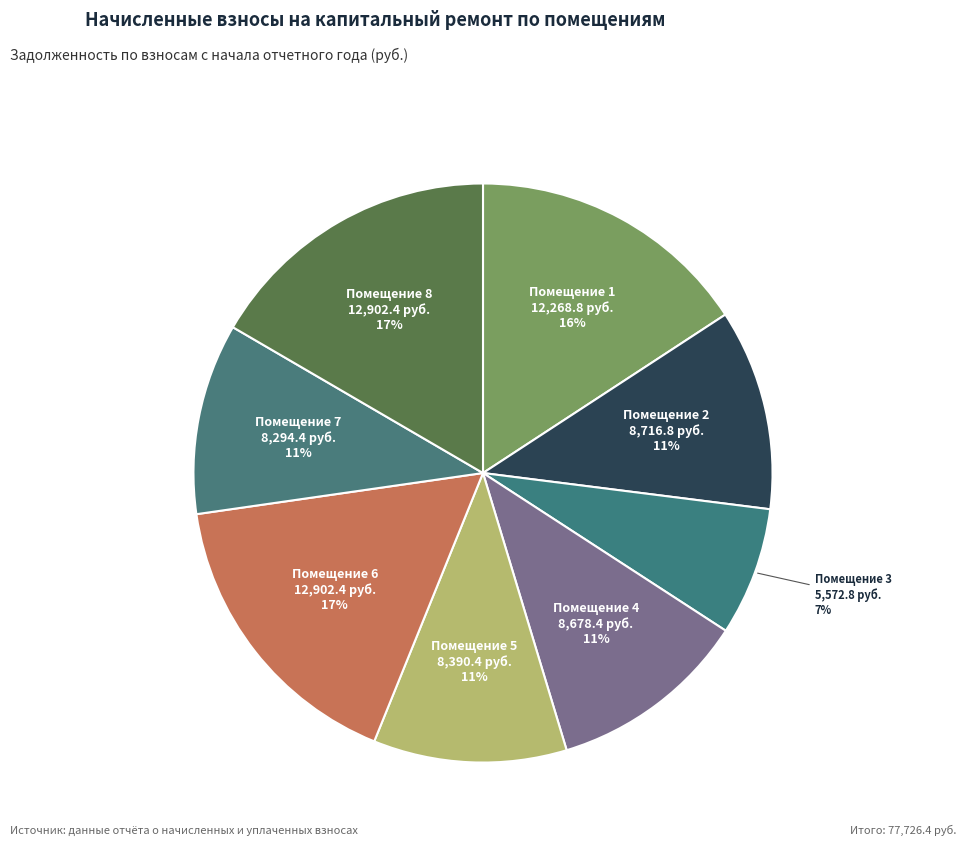

Combined, do Помещение 5 and Помещение 6 account for over 50%?

No